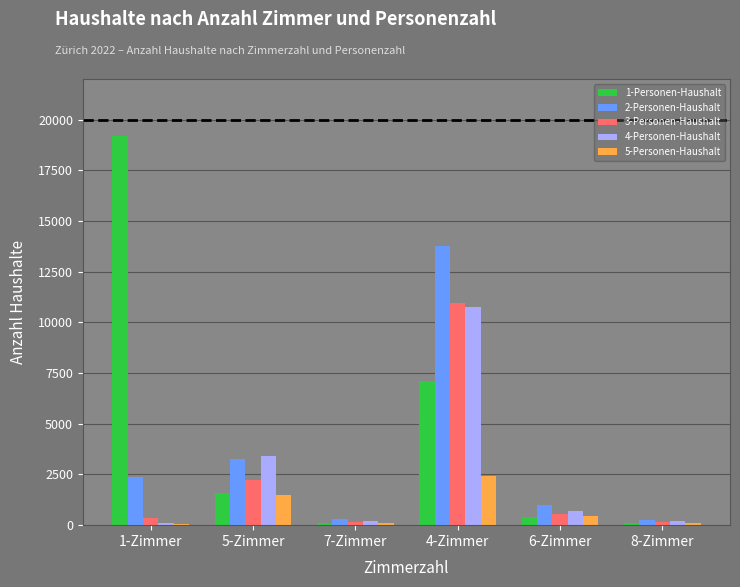

How many groups of bars are there?

6